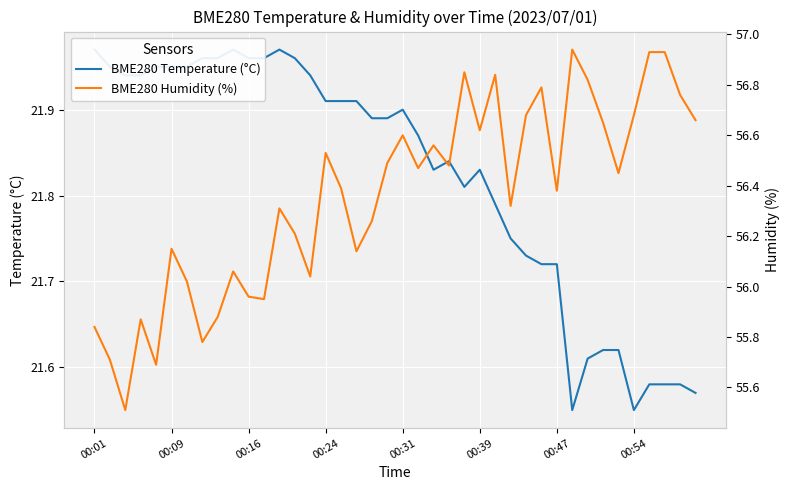

List the series in order of their peak value, lowest first.

BME280 Temperature (°C), BME280 Humidity (%)